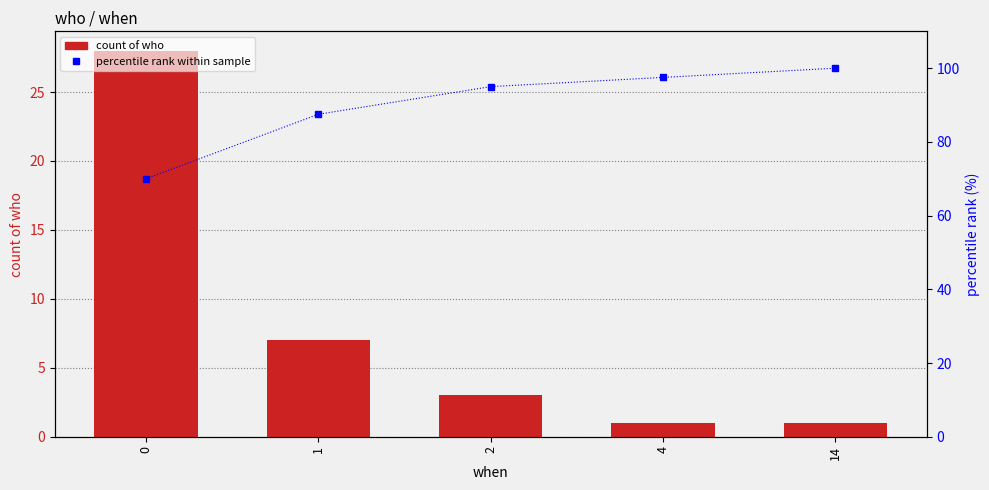

What is the difference between the maximum and second lowest values in the percentile rank series?

12.5